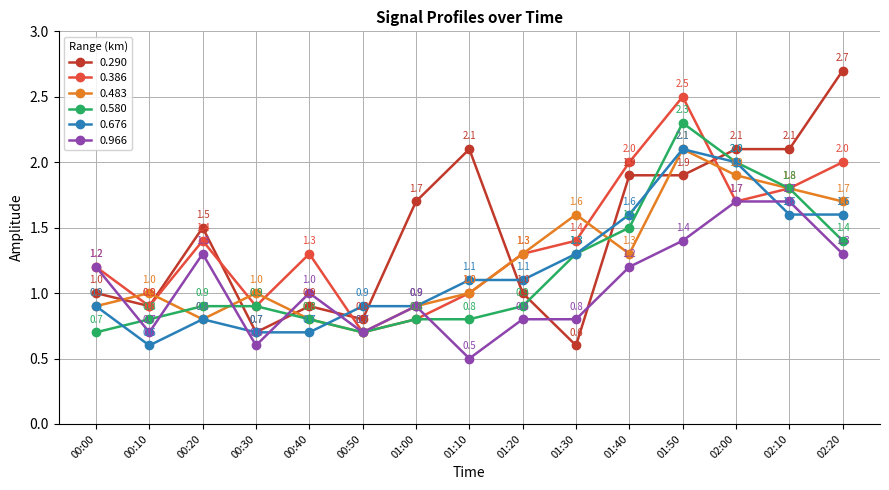

Is the value of 0.290 at 01:00 greater than the value of 0.580 at 01:50?

No